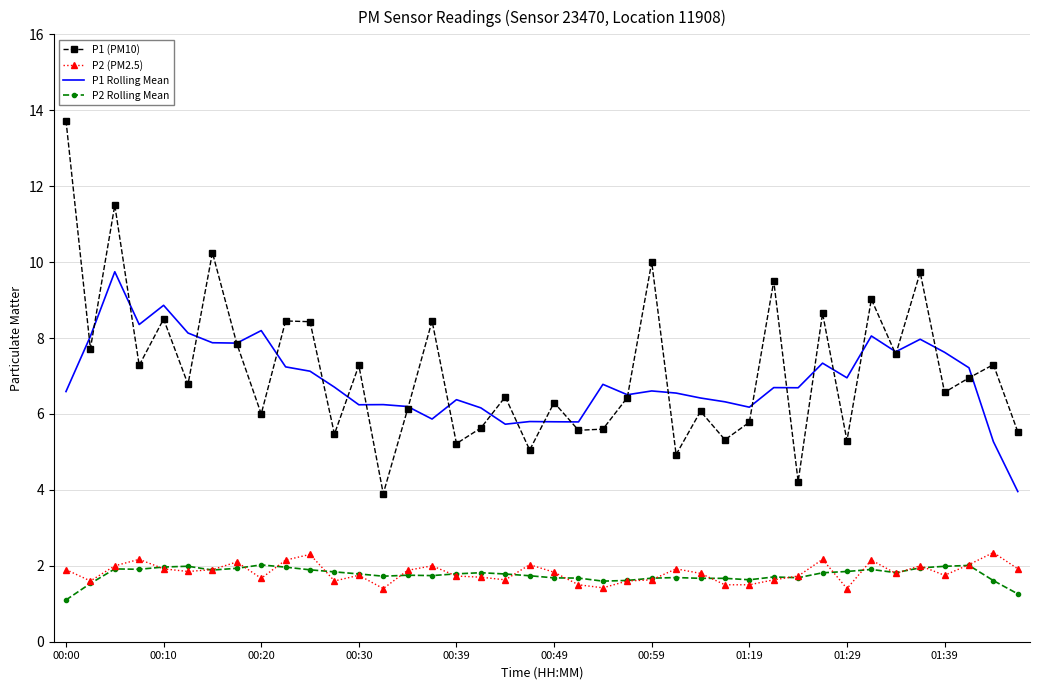

Which series has the widest spread of values?

P1 (PM10)